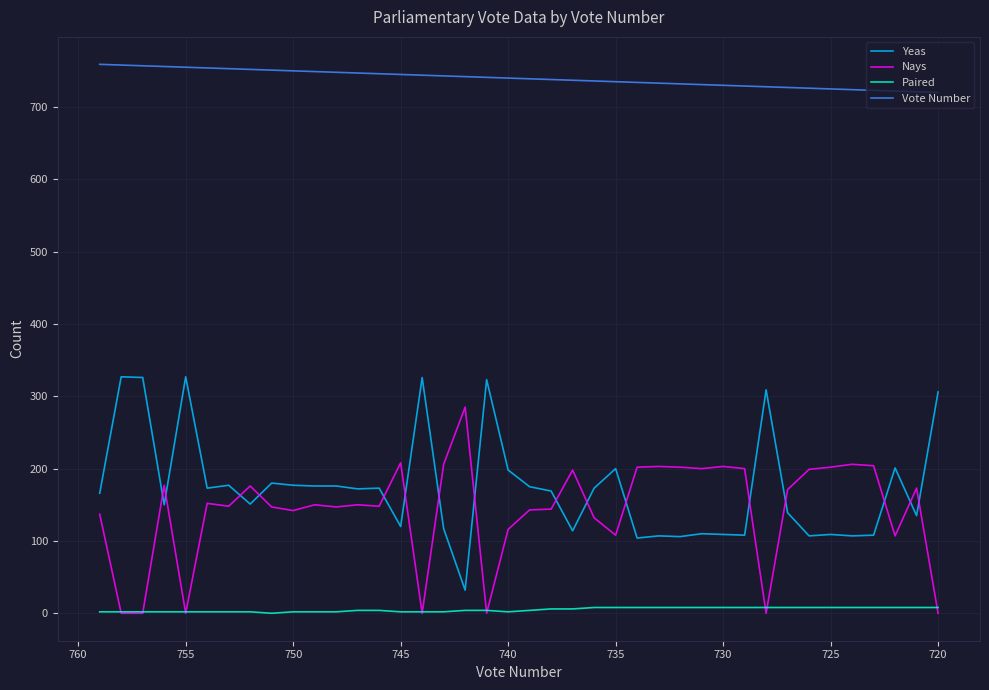

How many lines are shown in the chart?

4